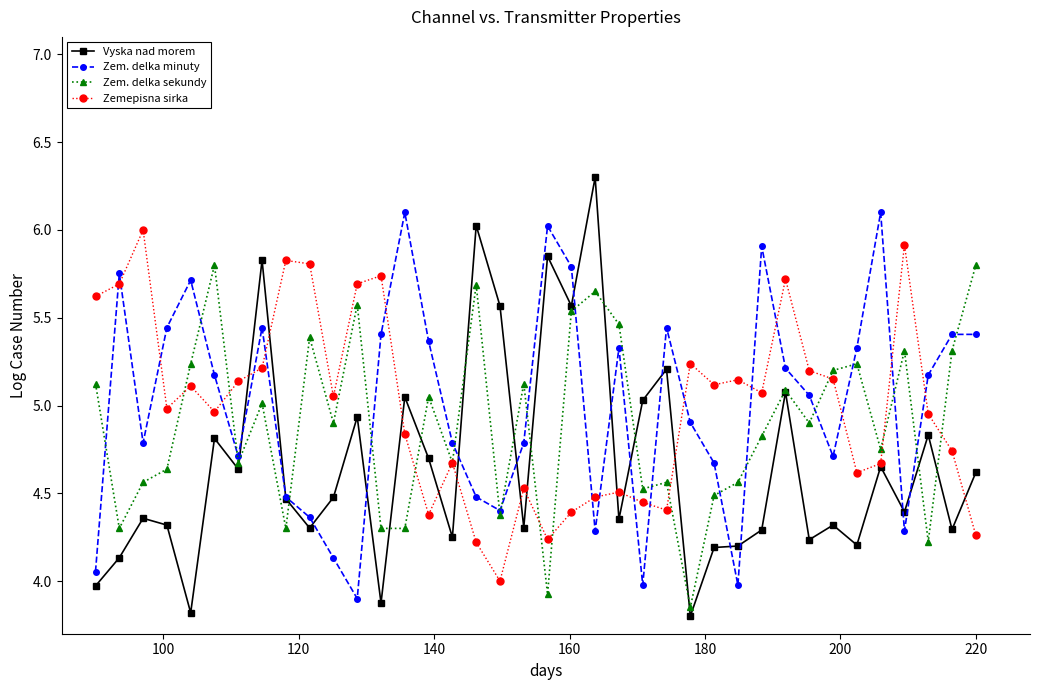

In Vyska nad morem, how many points are lower than both neighbors (excluding endpoints)?

13